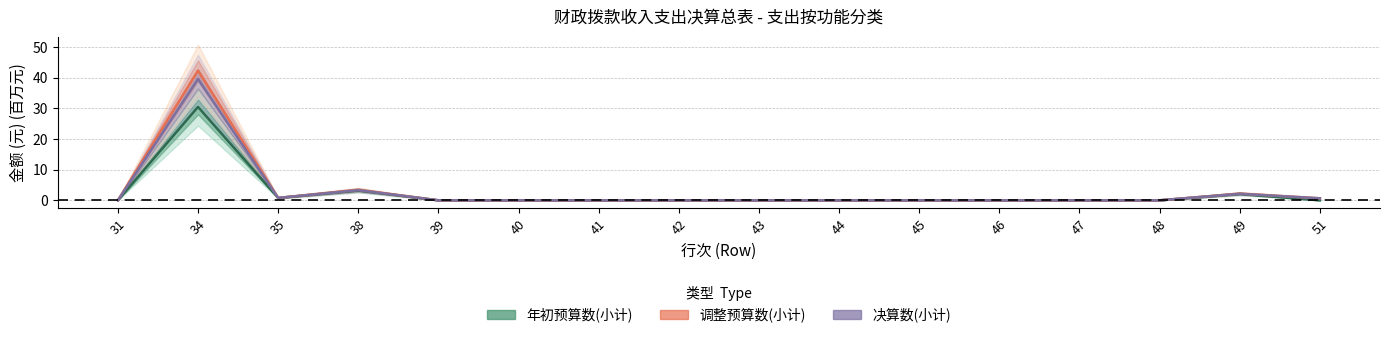

Which series has the widest spread of values?

调整预算数(小计)